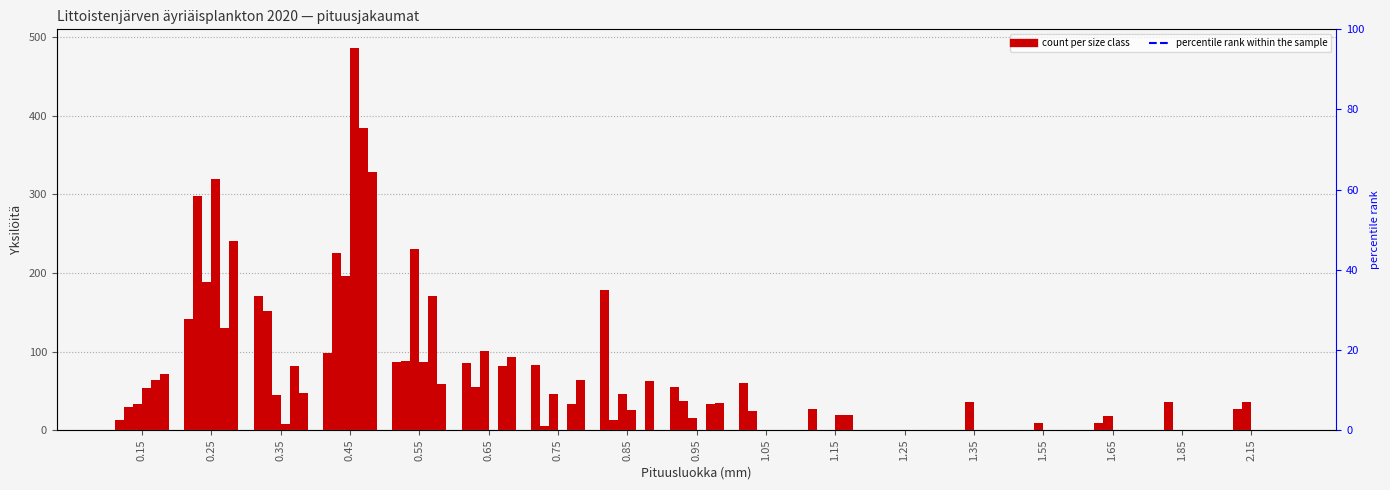

Is the value of 11.6. at 0.35 greater than the value of 14.5. at 0.65?

Yes